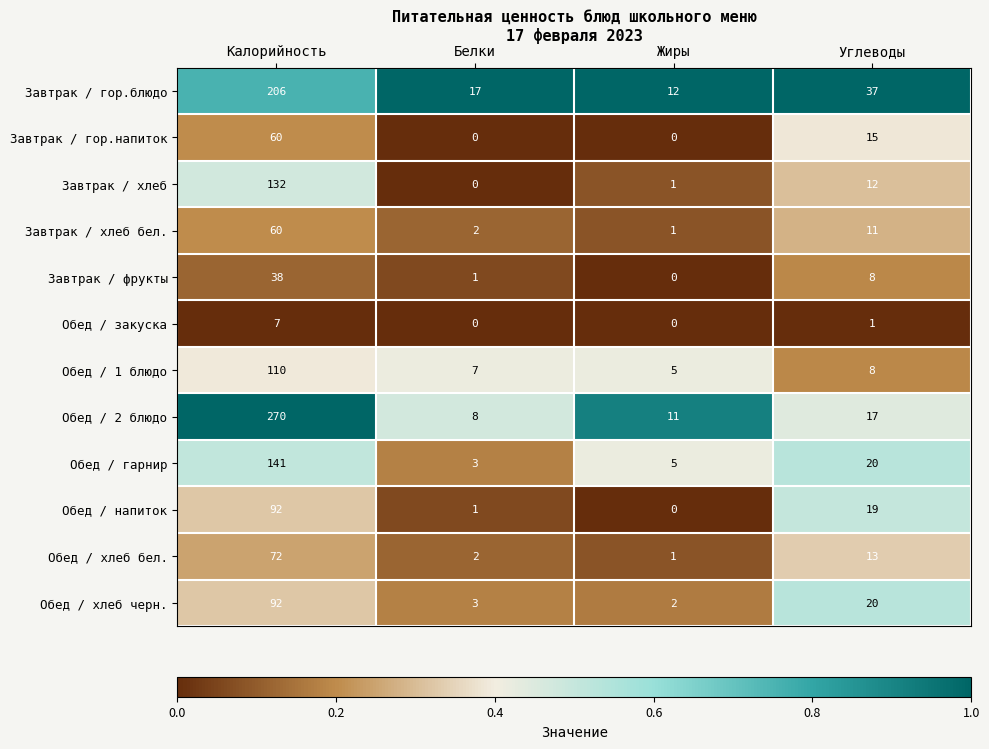

At which category is the sum across all series the highest?

Калорийность